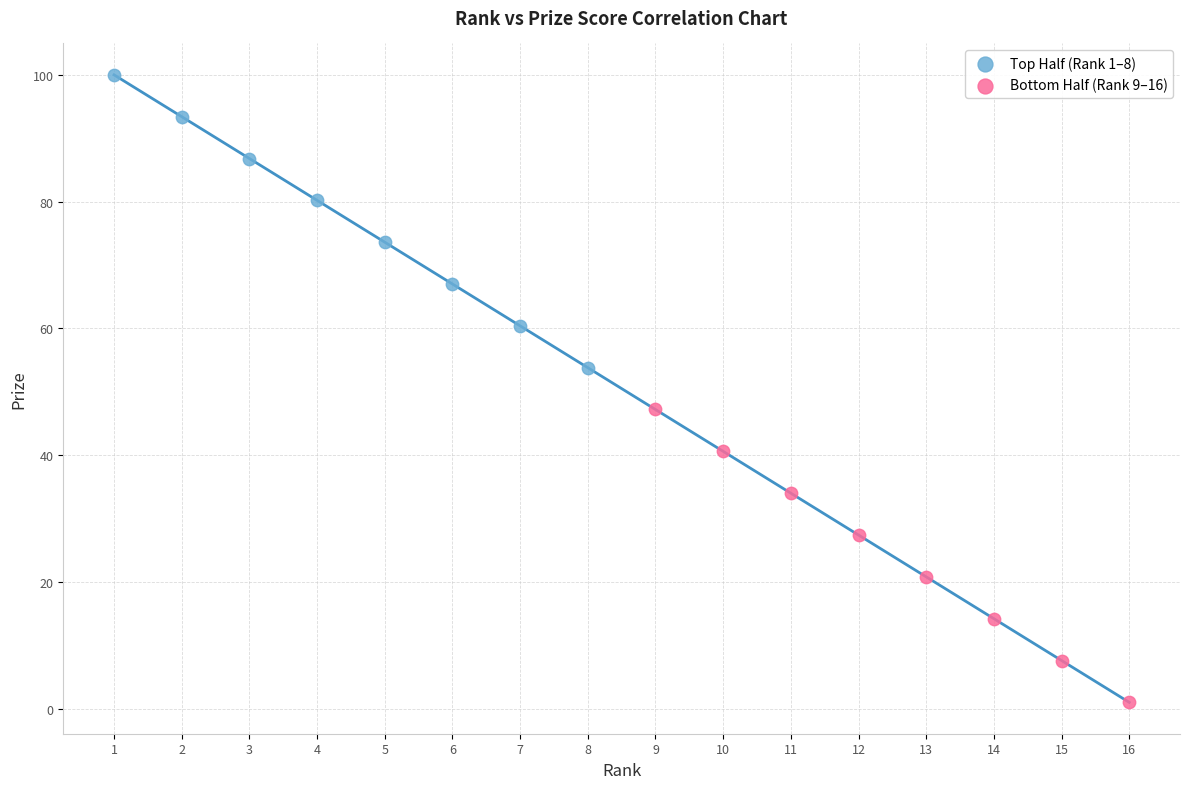

Which series contains the highest Y value?

Top Half (Rank 1–8)